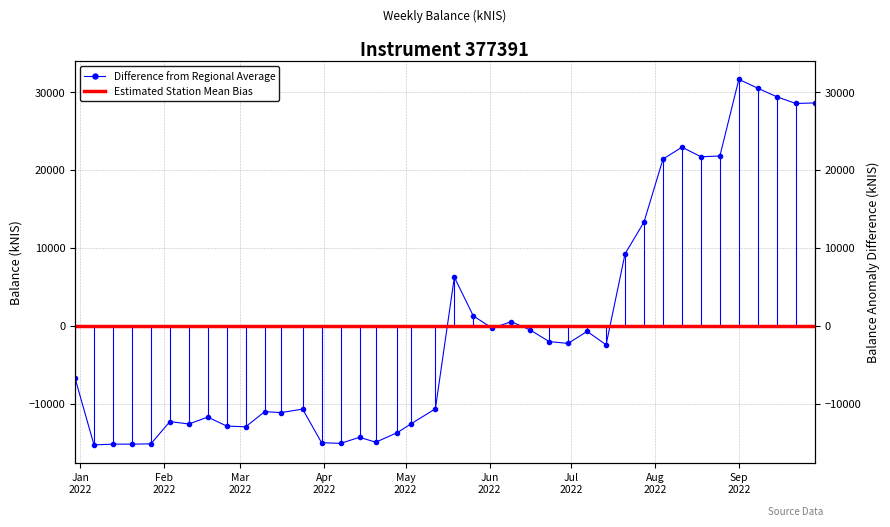

Reading right to left, list all the values displayed in this chart.

28638.6	28566.9	29430.0	30526.3	31668.8	21817.8	21725.8	22956.3	21420.9	13341.0	9253.4	-2435.1	-701.7	-2255.8	-2020.1	-530.4	535.7	-299.8	1278.0	6251.6	-10655.7	-12584.9	-13707.9	-14944.6	-14316.4	-15094.5	-15012.3	-10692.7	-11145.7	-11015.0	-12964.5	-12872.3	-11718.9	-12602.3	-12296.1	-15158.4	-15192.6	-15192.0	-15290.9	-6710.6